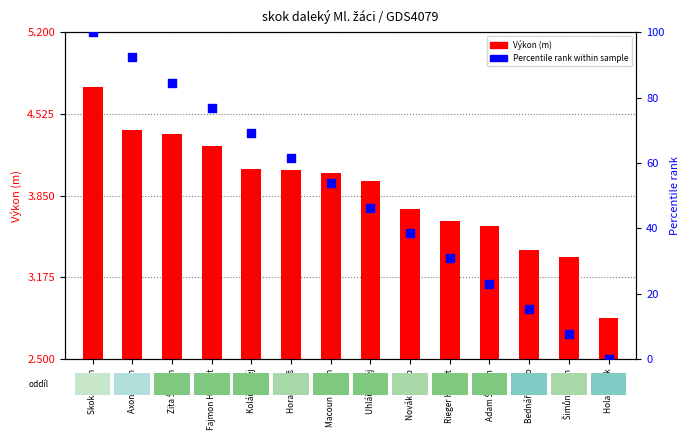

Is the value of Výkon (m) at Zita Štěpán greater than the value of Percentile rank at Šimůnek Jan?

No